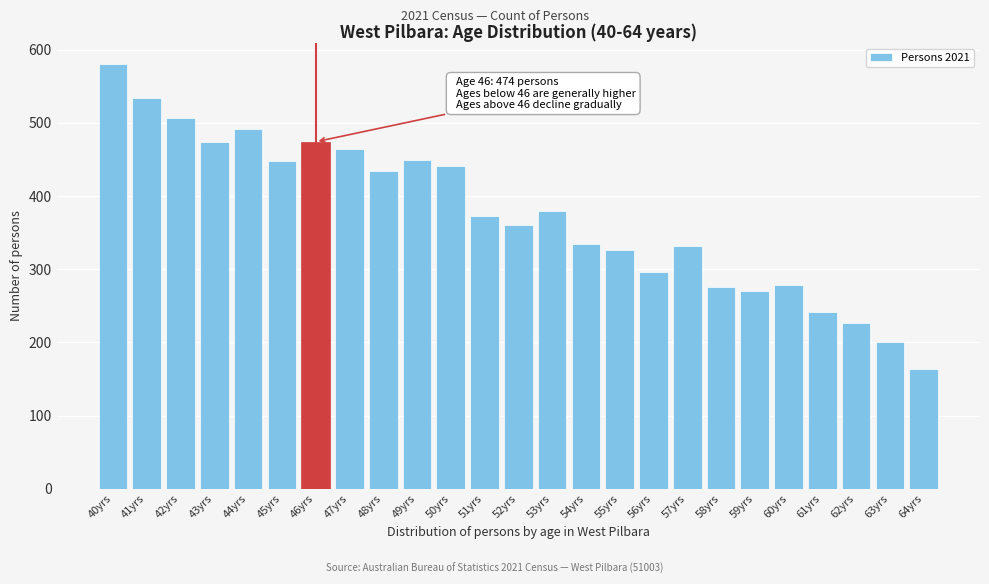

True or false: the data shows 373 at 51yrs.

True